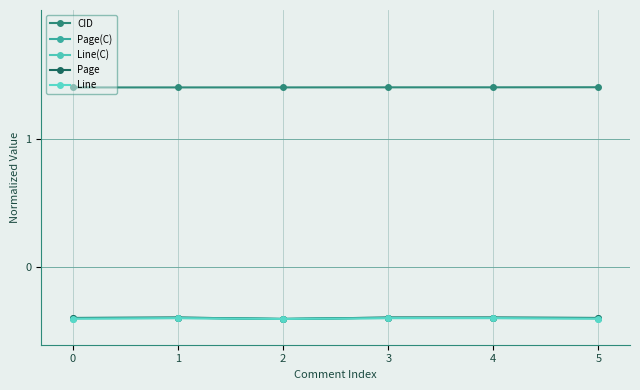

Does the chart have visible grid lines?

Yes